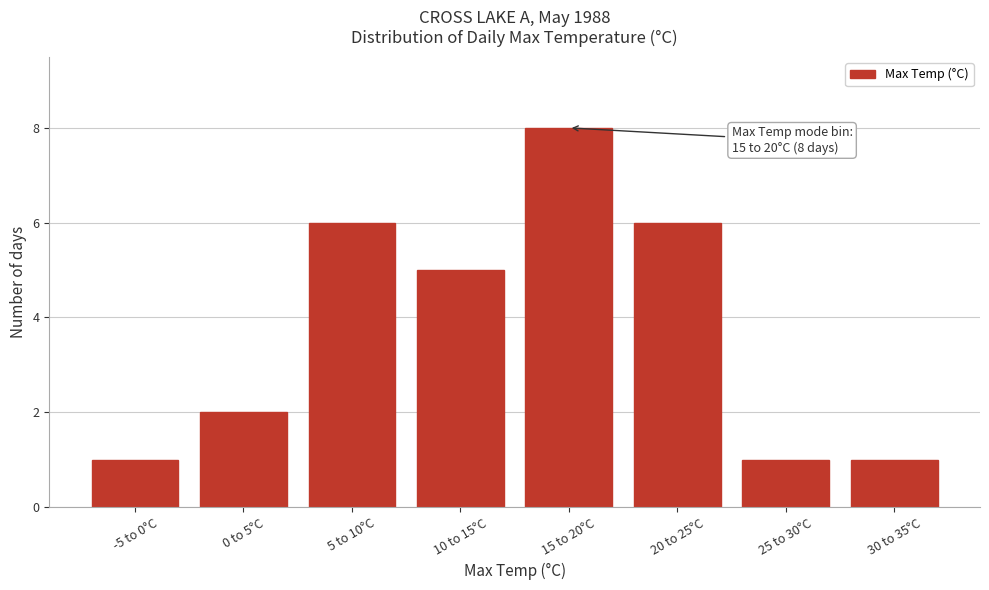

Reading right to left, list all the values displayed in this chart.

30 to 35°C=1	25 to 30°C=1	20 to 25°C=6	15 to 20°C=8	10 to 15°C=5	5 to 10°C=6	0 to 5°C=2	-5 to 0°C=1